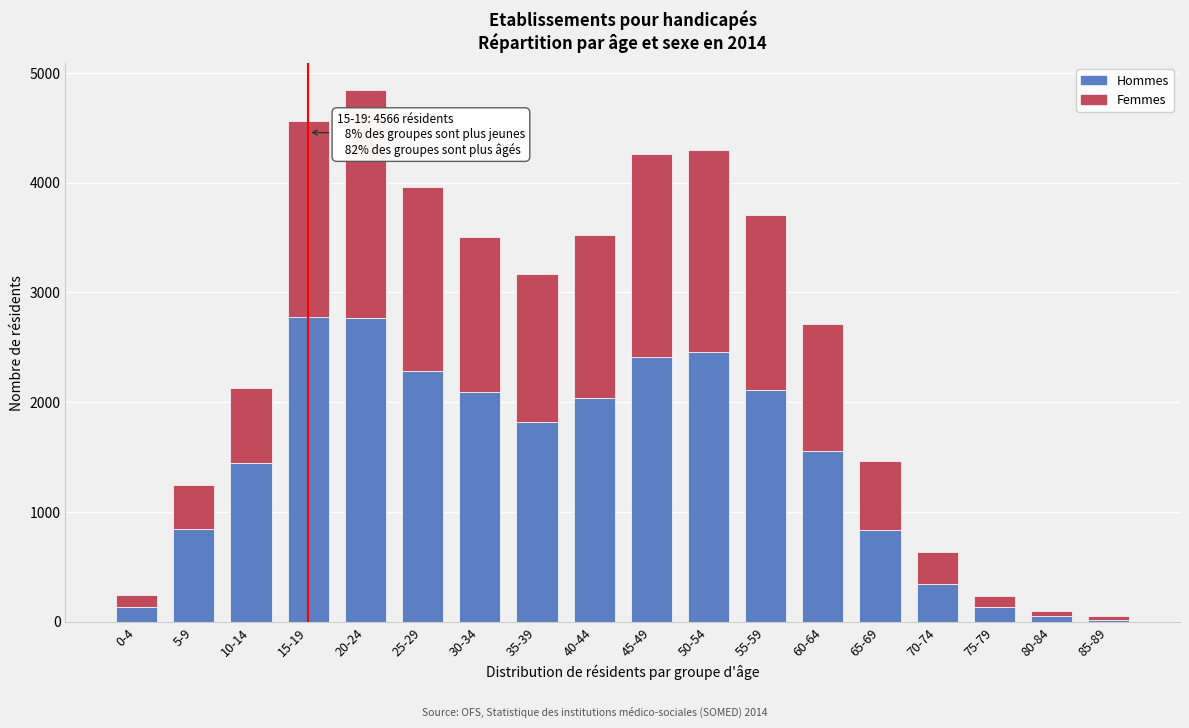

At which category is the sum across all series the highest?

20-24